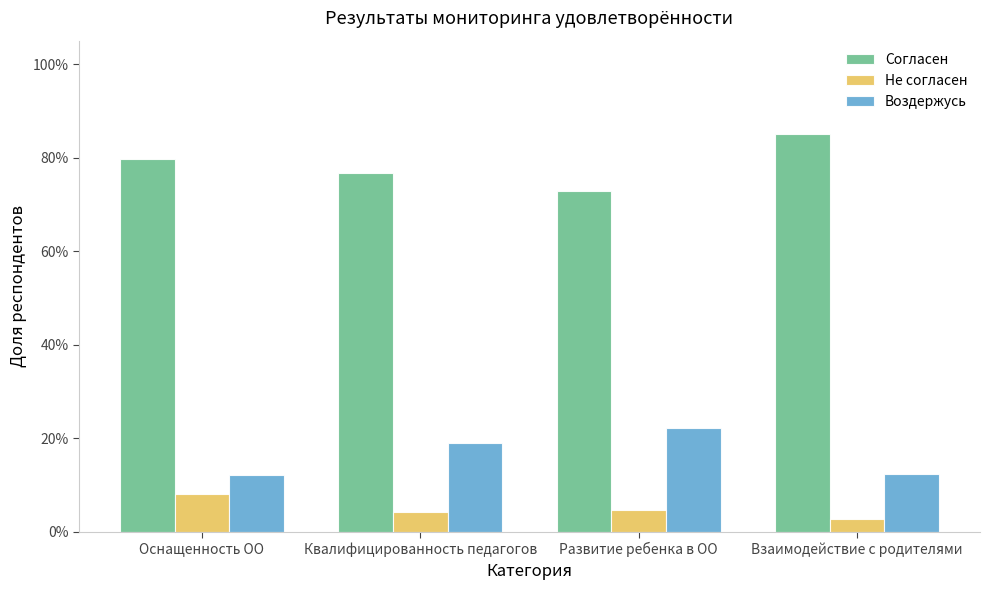

Which category has the lowest value across all series?

Взаимодействие с родителями